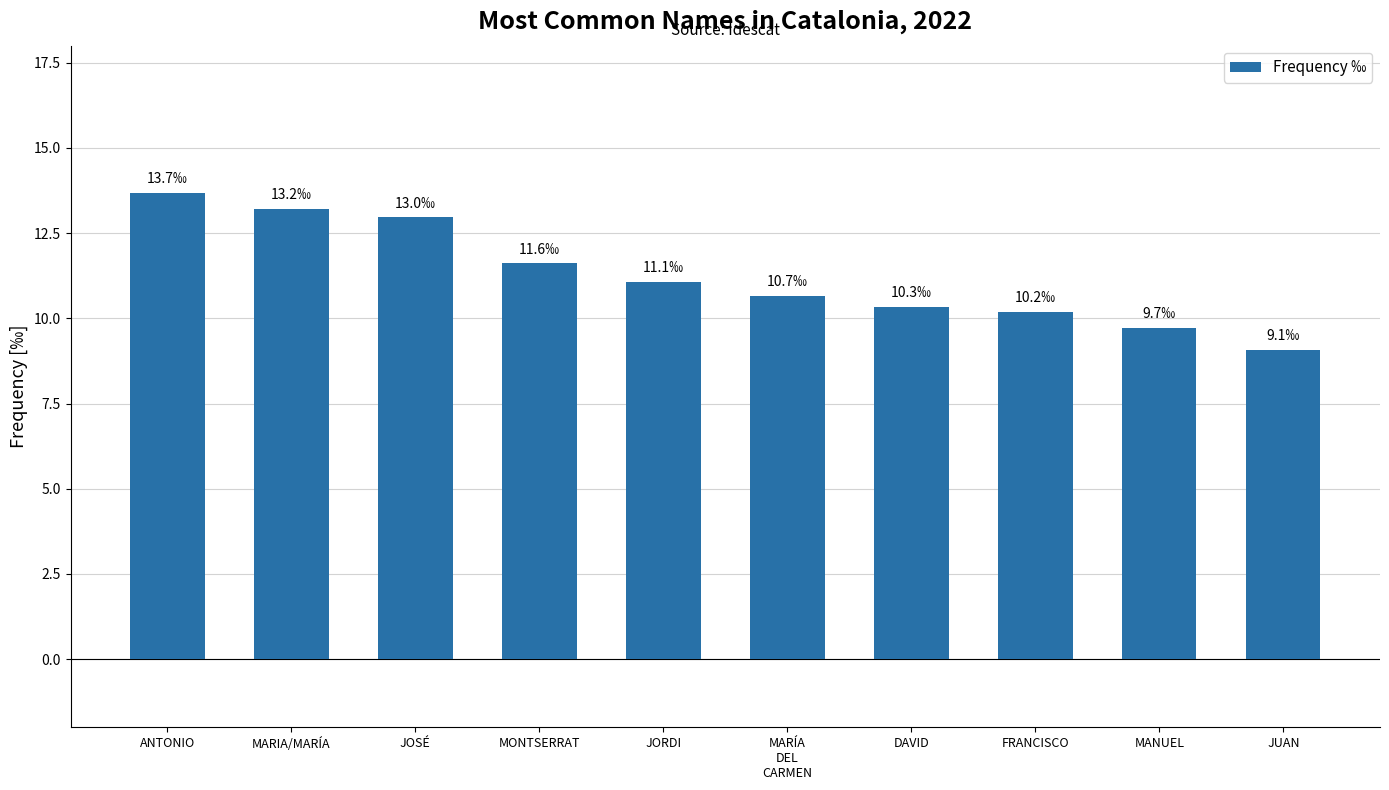

The chart shows a value of 7.1 at MONTSERRAT. True or false?

False